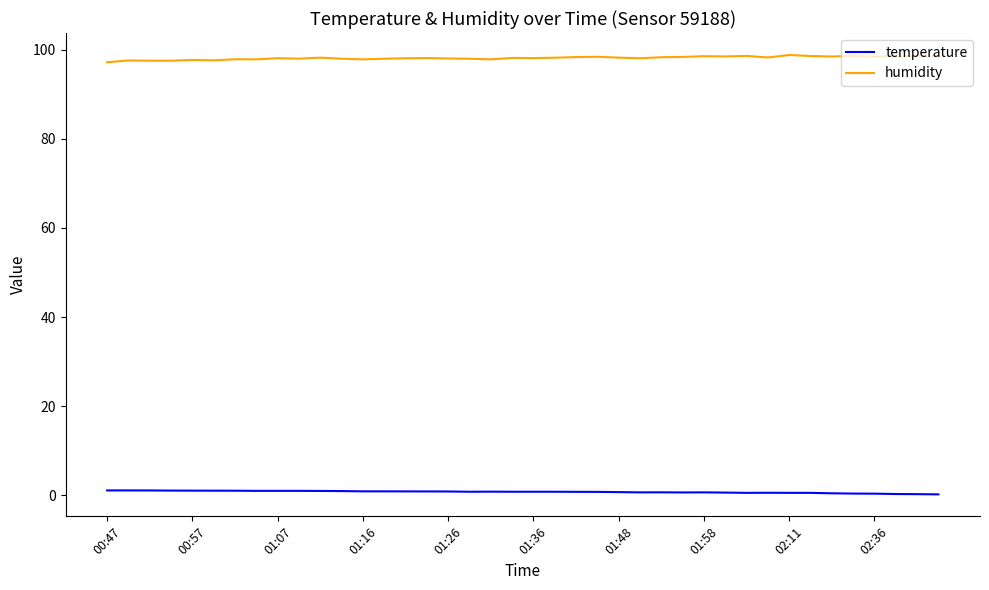

What is the lowest value of the humidity series?

97.2